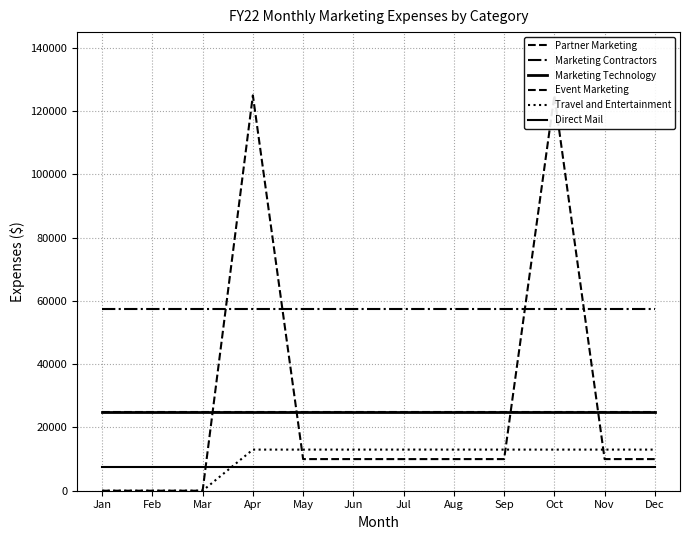

What is the value of the Marketing Technology point at the 6th from the left?

25000